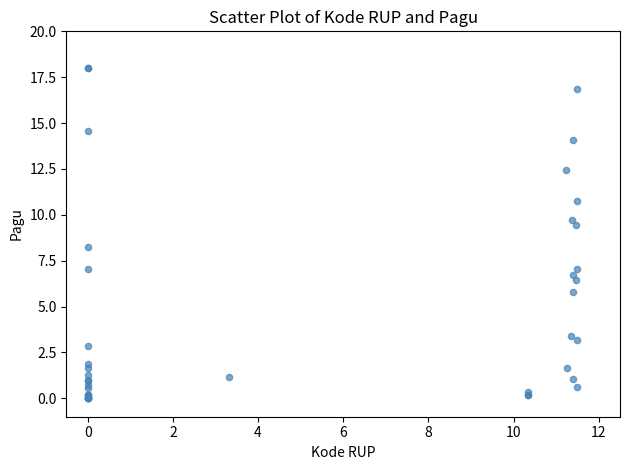

What Y value in the scatter plot is closest to 9?

9.5